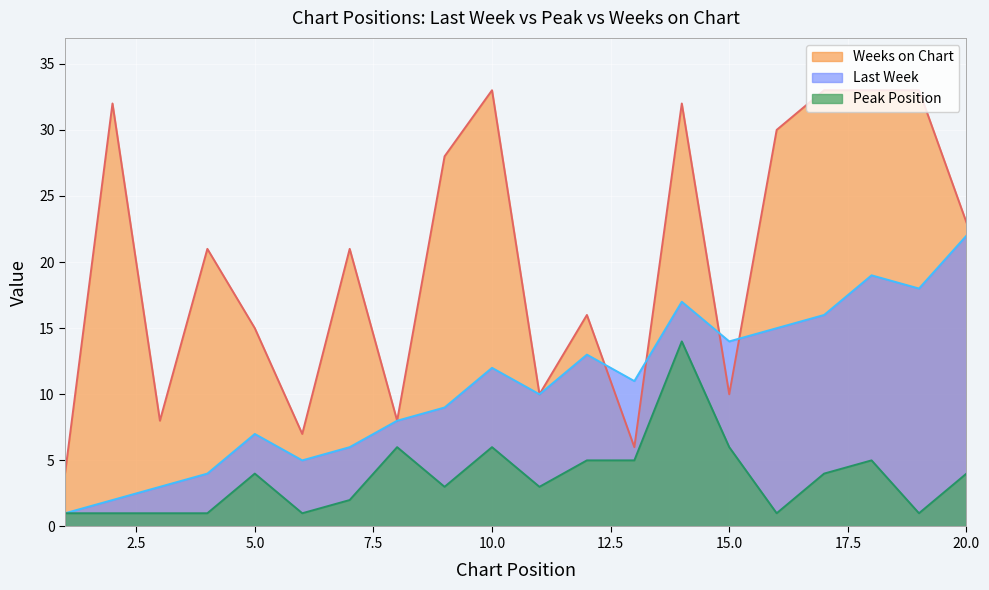

True or false: Last Week and Peak Position intersect in this chart.

False